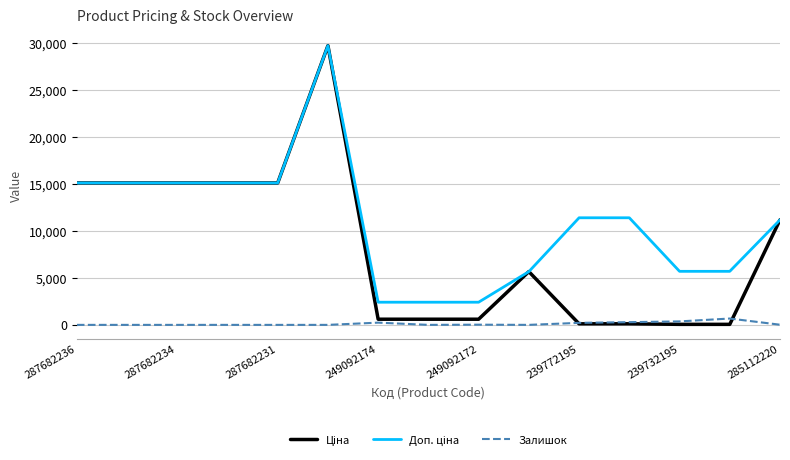

What is the total value across all series at 287682231?

30240.0